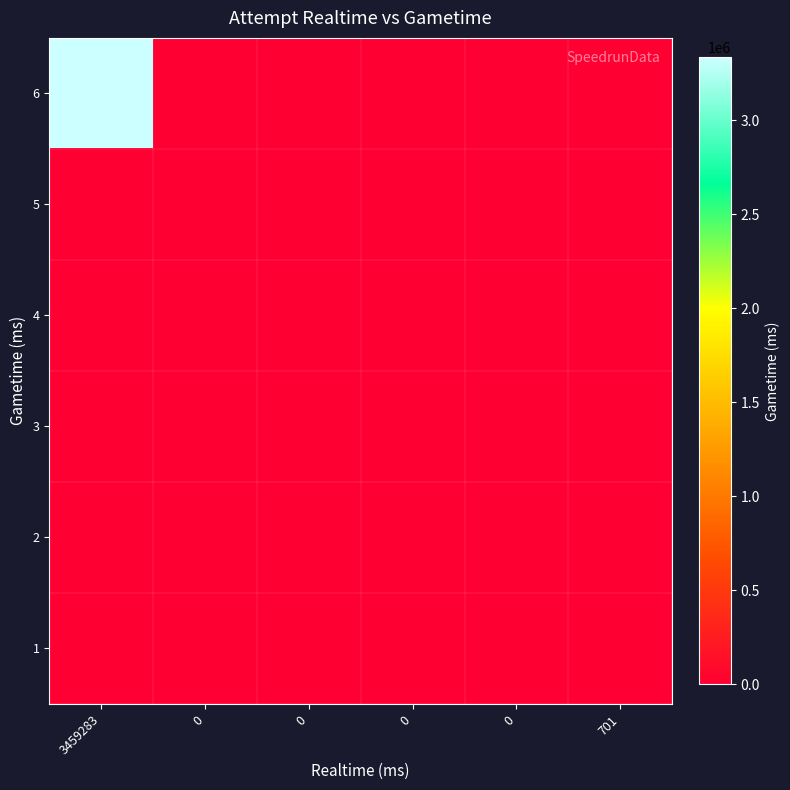

At which category does the chart reach its peak across all series?

3459283